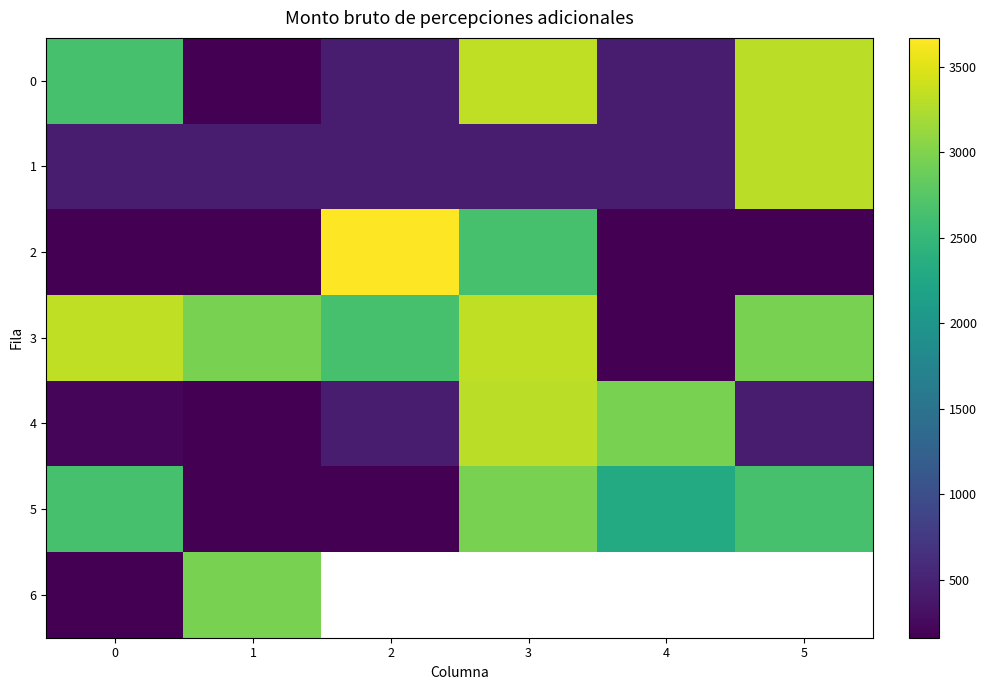

Which series changed the most between 2 and 4?

2